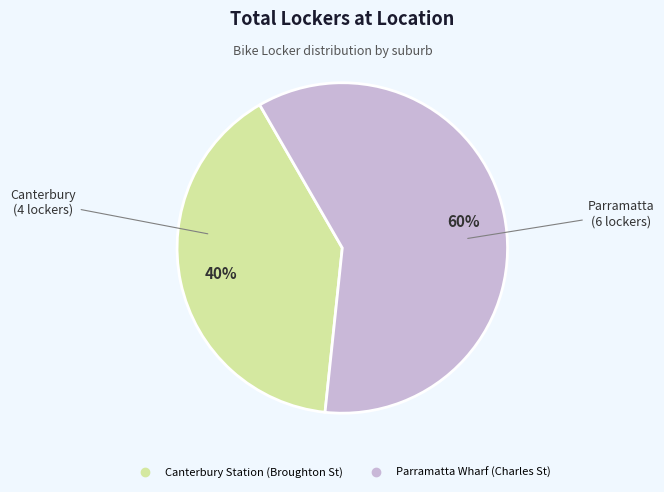

What is the largest slice in the pie chart?

Parramatta Wharf (Charles St)